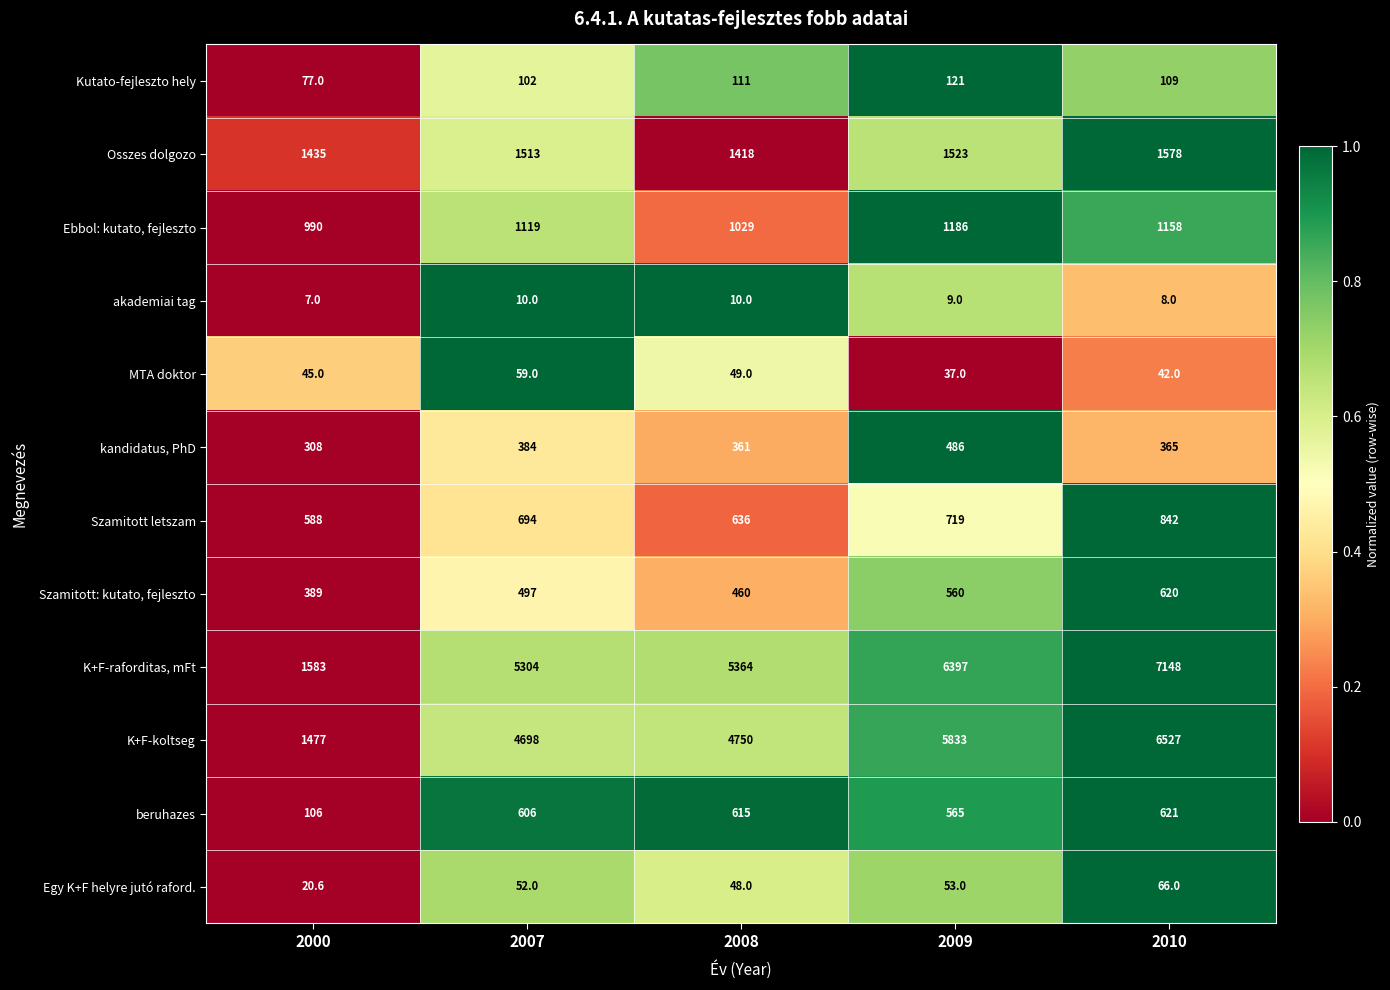

At 2000, list the series in order from smallest to largest.

akademiai tag, Egy K+F helyre jutó raford., MTA doktor, Kutato-fejleszto hely, beruhazes, kandidatus, PhD, Szamitott: kutato, fejleszto, Szamitott letszam, Ebbol: kutato, fejleszto, Osszes dolgozo, K+F-koltseg, K+F-raforditas, mFt